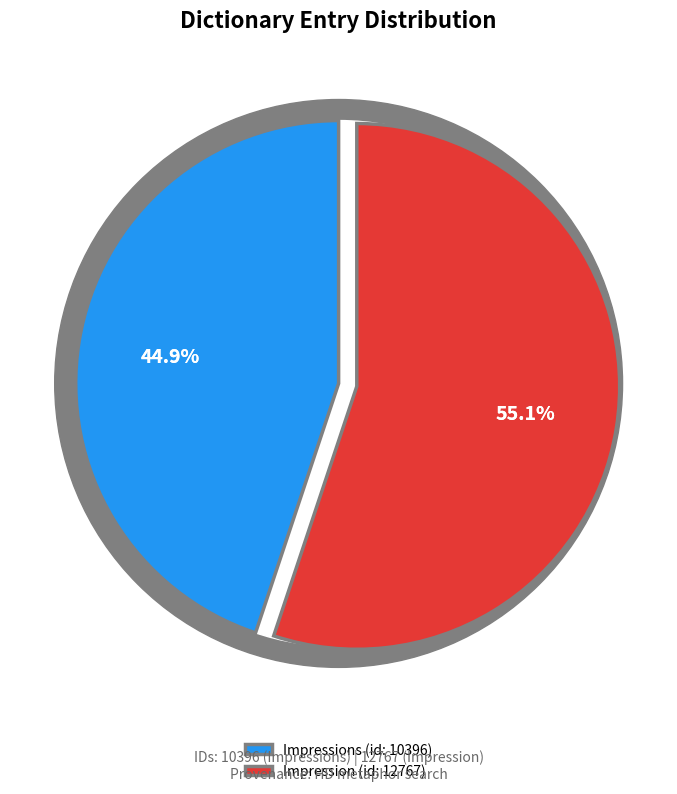

Rank the categories by value from highest to lowest.

Impression (id: 12767), Impressions (id: 10396)